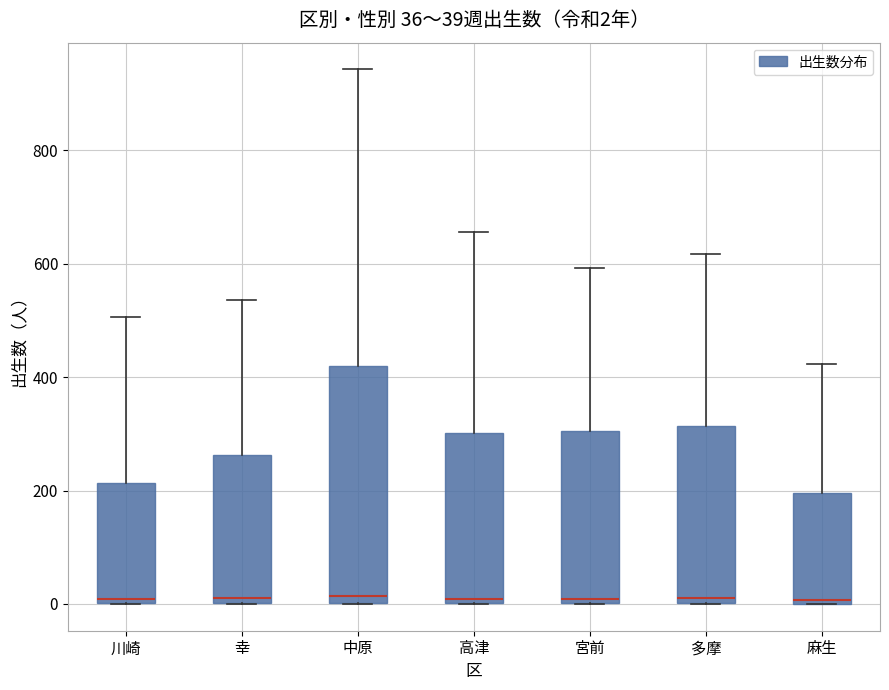

Which box is the tallest, from its lower edge to its upper edge?

中原